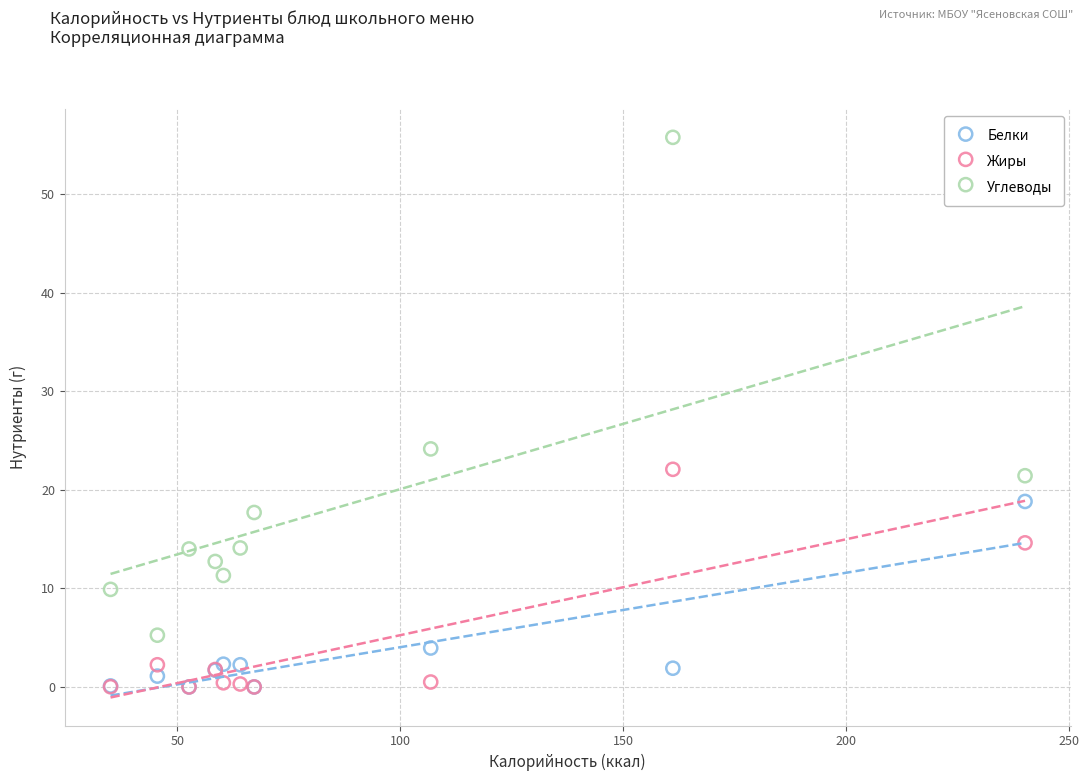

Which series has the largest Y range (max minus min)?

Углеводы